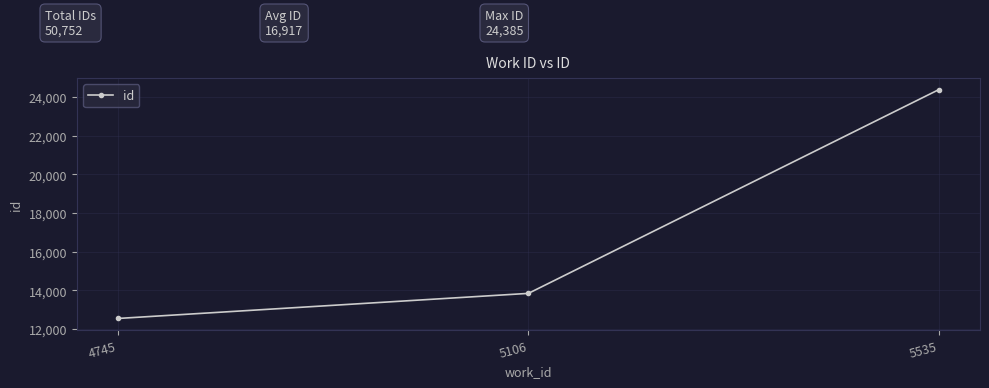

What is the average value?

16917